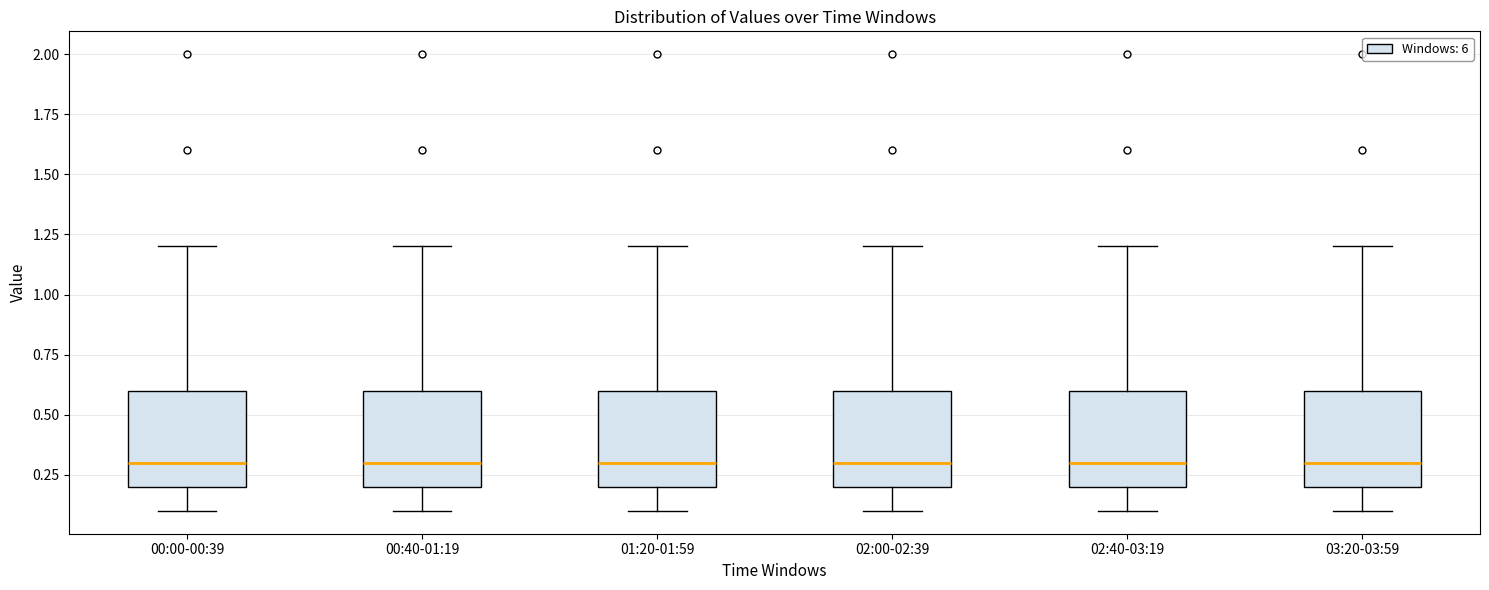

Where is the lower edge of the box for 02:00-02:39 on the y-axis? The values are not printed on the chart, so give them approximately, as read against the axis.

0.2